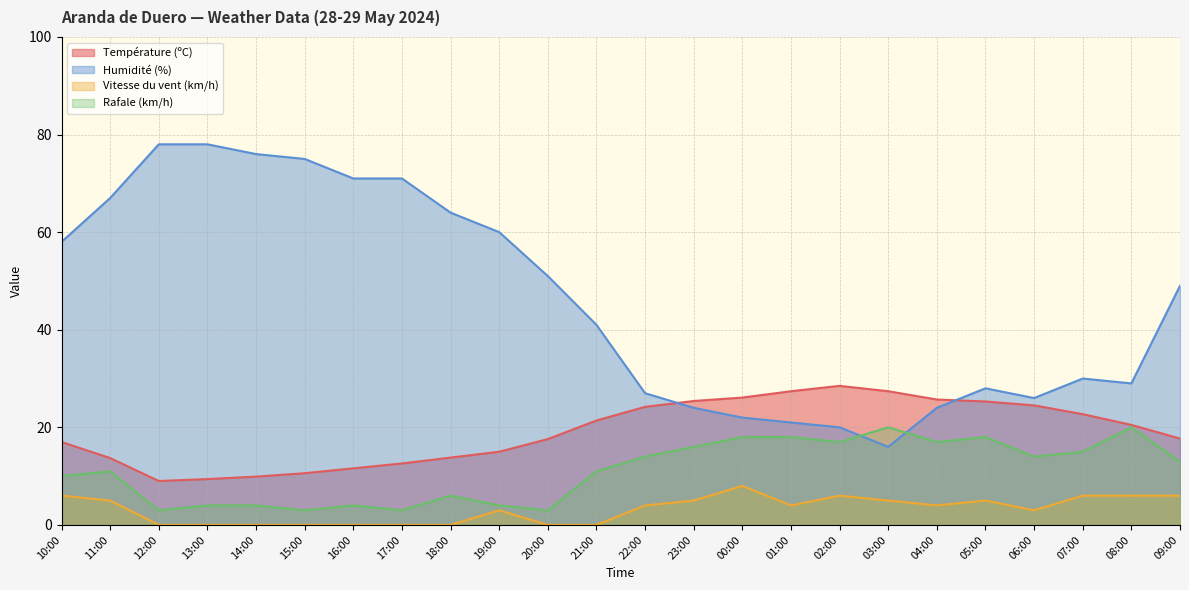

What is the minimum value for Température (ºC)?

9.0